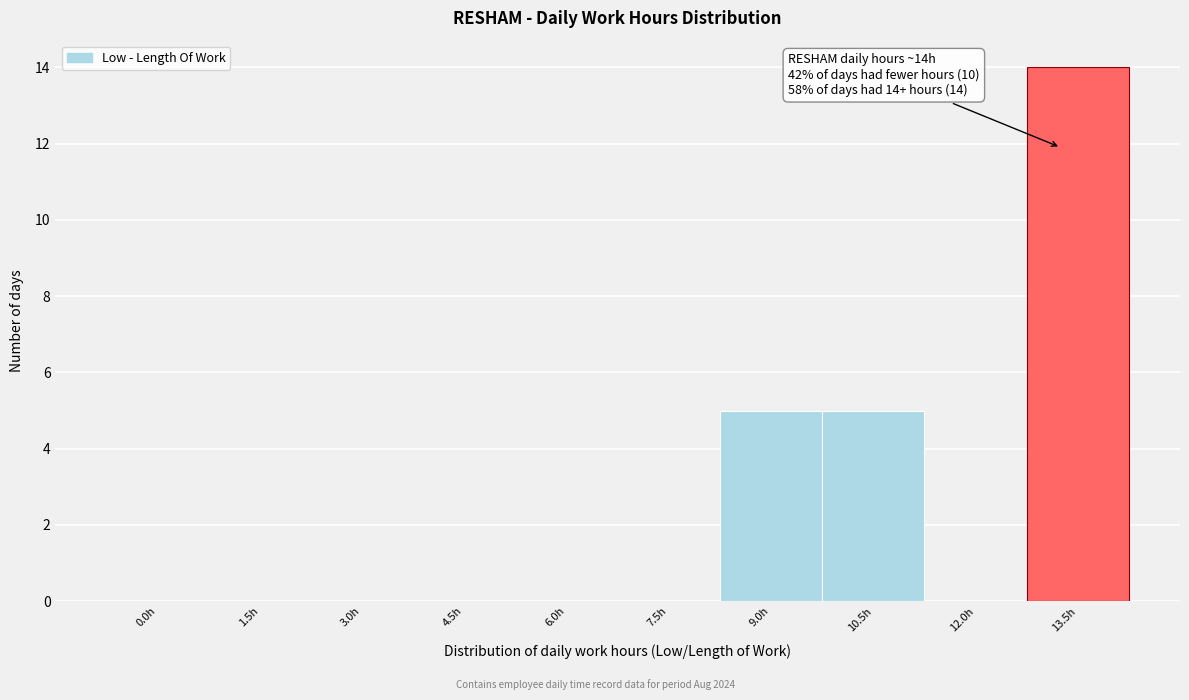

Reading left to right, what are all the values shown in this chart?

0.0h=0	1.5h=0	3.0h=0	4.5h=0	6.0h=0	7.5h=0	9.0h=5	10.5h=5	12.0h=0	13.5h=14